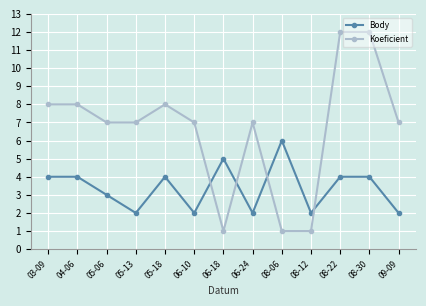

Reading left to right, transcribe all the data shown in this chart.

Body: 03-09=4	04-06=4	05-06=3	05-13=2	05-18=4	06-10=2	06-18=5	06-24=2	08-06=6	08-12=2	08-22=4	08-30=4	09-09=2
Koeficient: 03-09=8	04-06=8	05-06=7	05-13=7	05-18=8	06-10=7	06-18=1	06-24=7	08-06=1	08-12=1	08-22=12	08-30=12	09-09=7